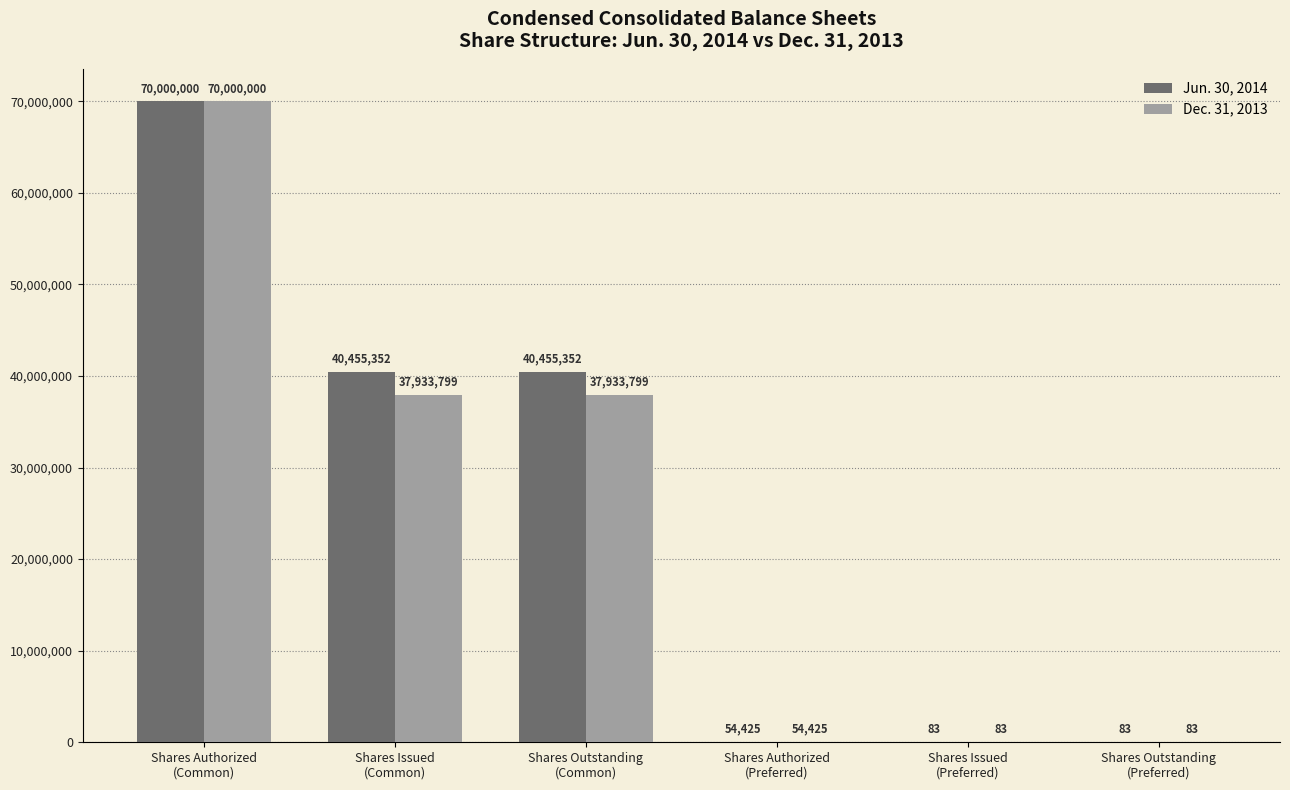

Reading left to right, transcribe all the data shown in this chart.

Jun. 30, 2014: 70000000	40455352	40455352	54425	83	83
Dec. 31, 2013: 70000000	37933799	37933799	54425	83	83